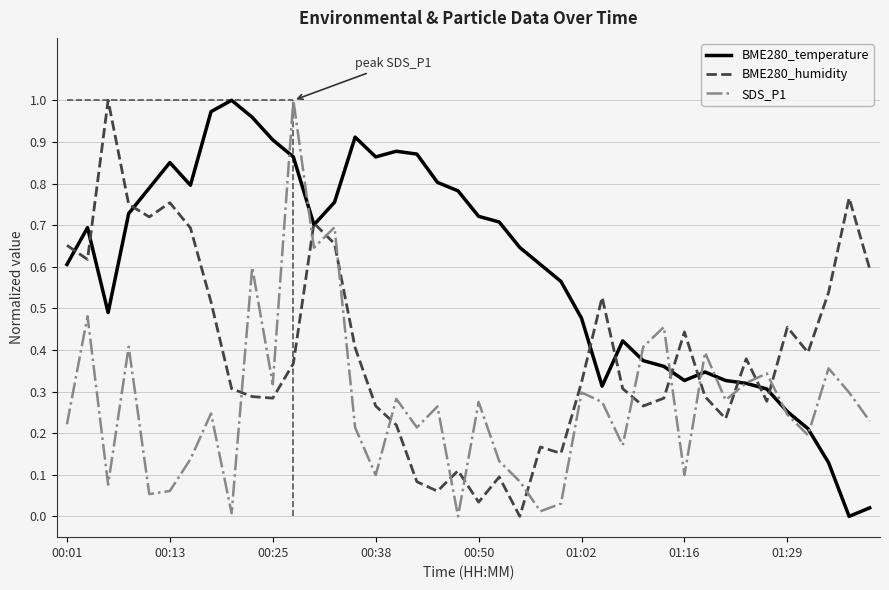

Which series has the largest total across all categories?

BME280_temperature